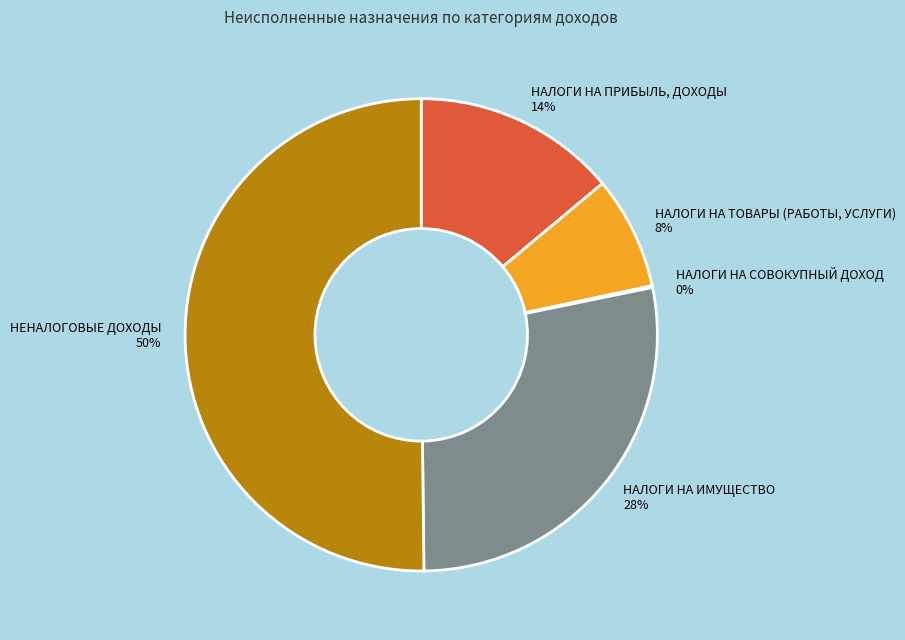

What is the ratio of the value at НАЛОГИ НА ТОВАРЫ (РАБОТЫ, УСЛУГИ) to the value at НАЛОГИ НА ИМУЩЕСТВО?

0.3